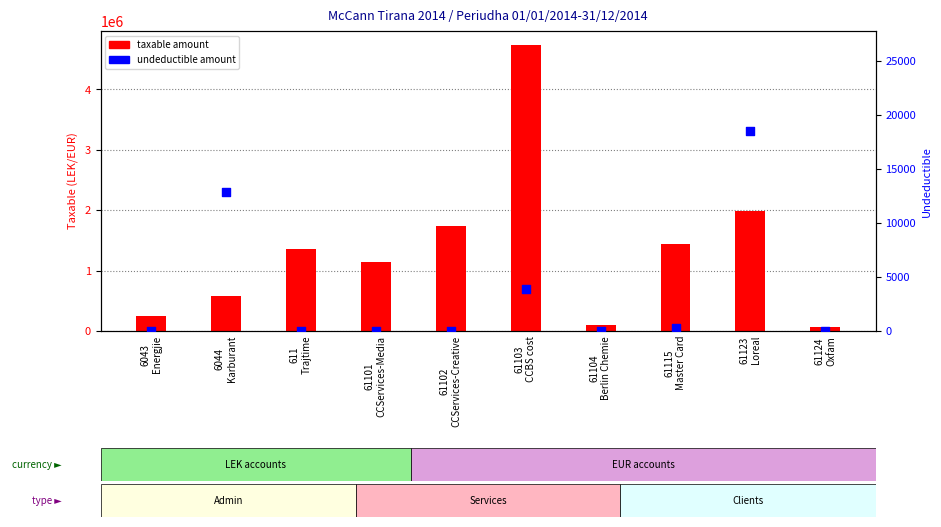

Which series contains the highest Y value?

Taxable